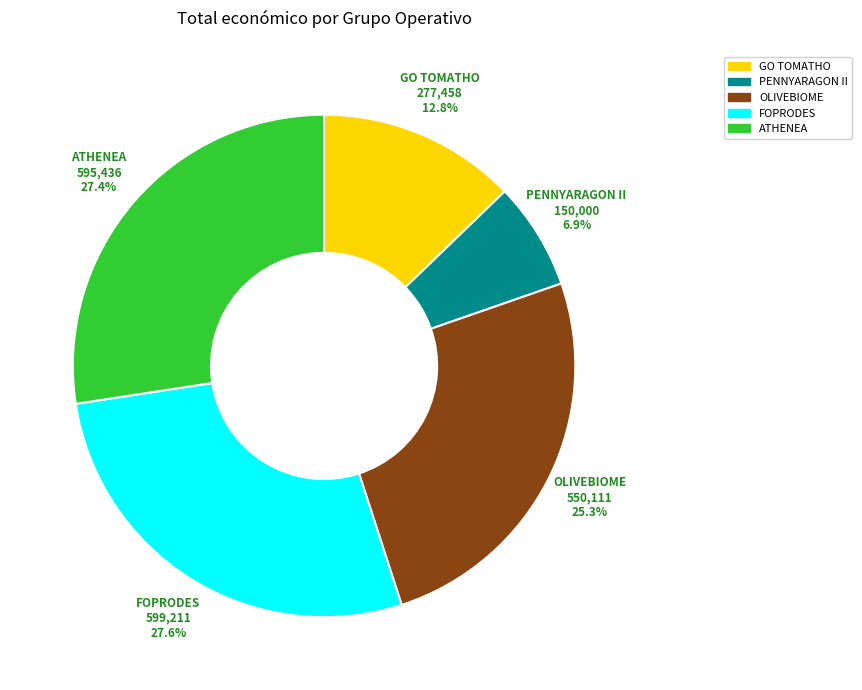

Between FOPRODES and PENNYARAGON II, which is larger?

FOPRODES